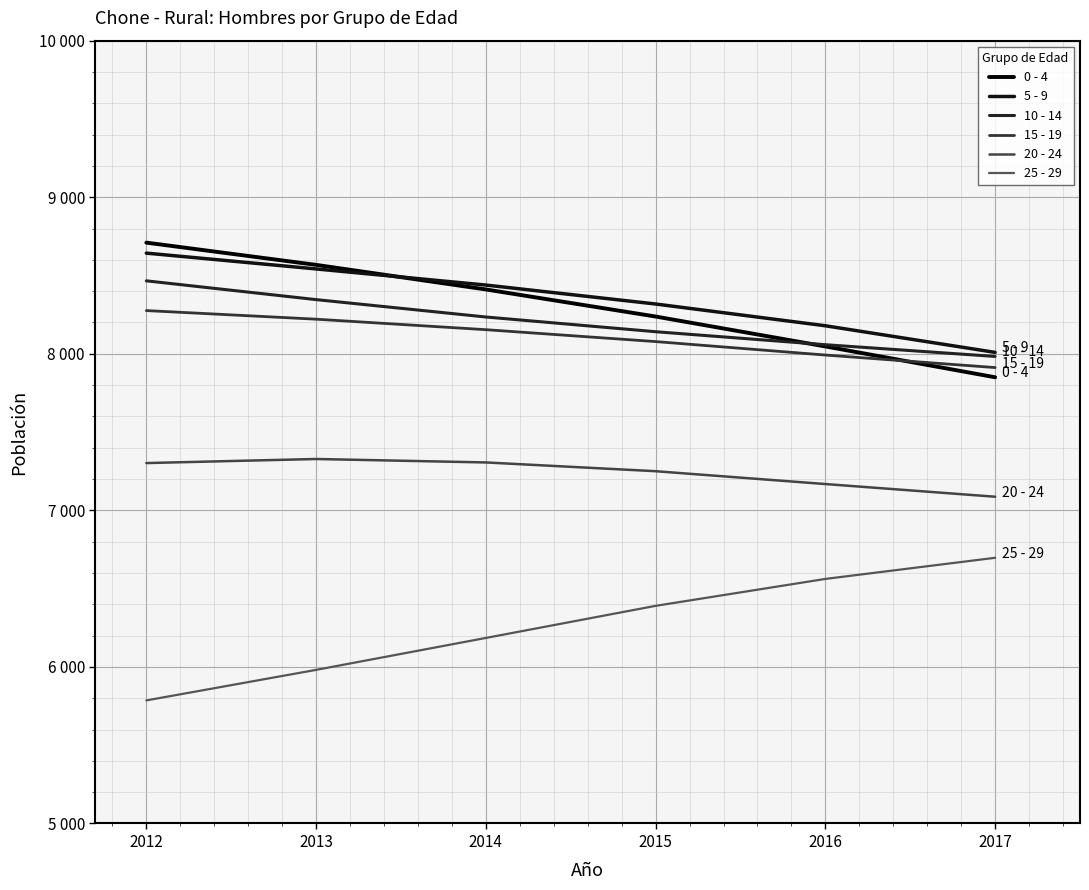

What is the difference between the maximum and minimum values in the 20 - 24 series?

241